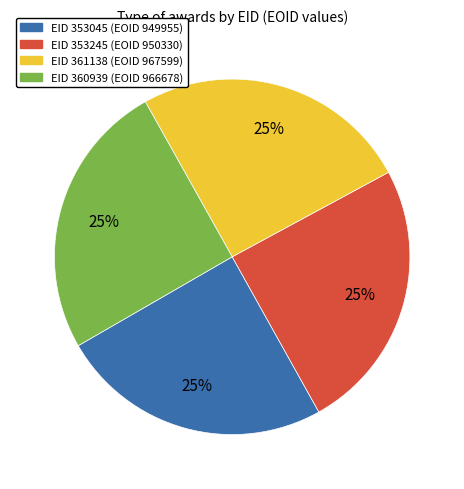

Is there a majority slice in this chart?

No